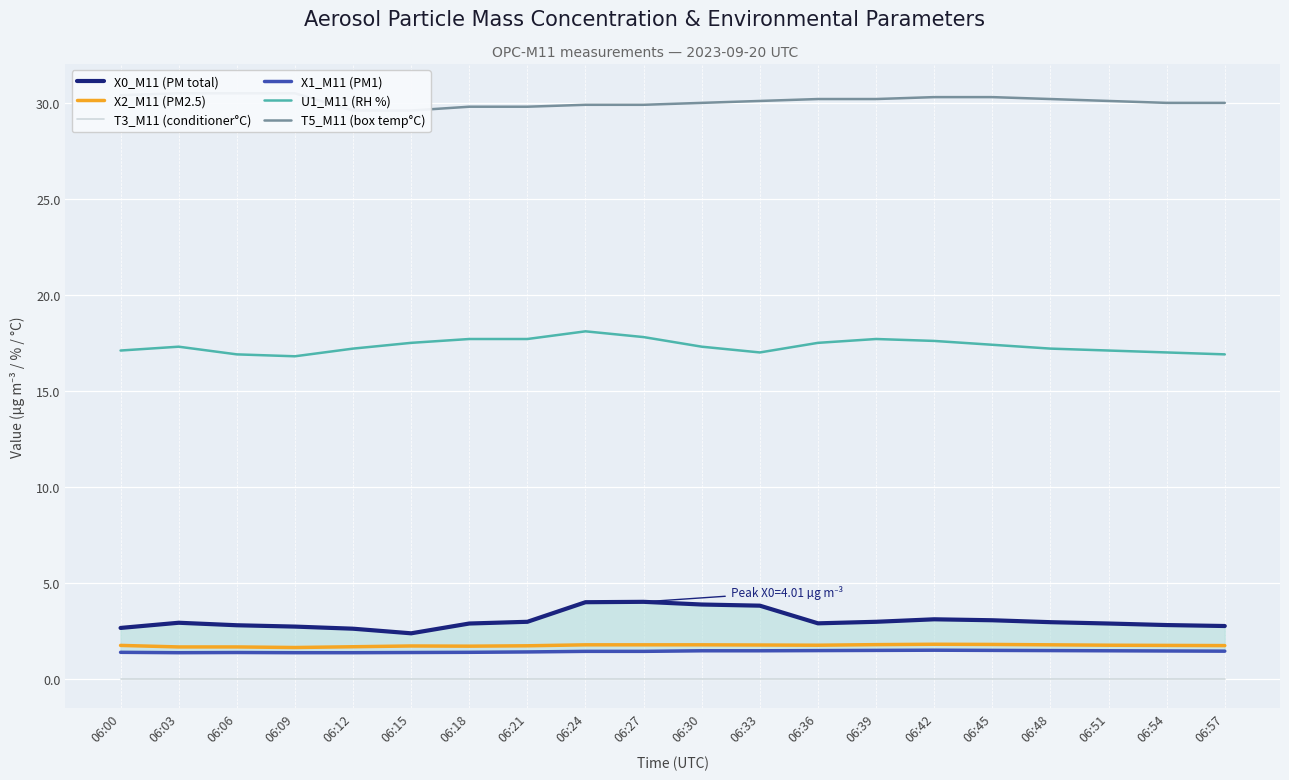

True or false: X0_M11 (PM total) and T5_M11 (box temp°C) intersect in this chart.

False